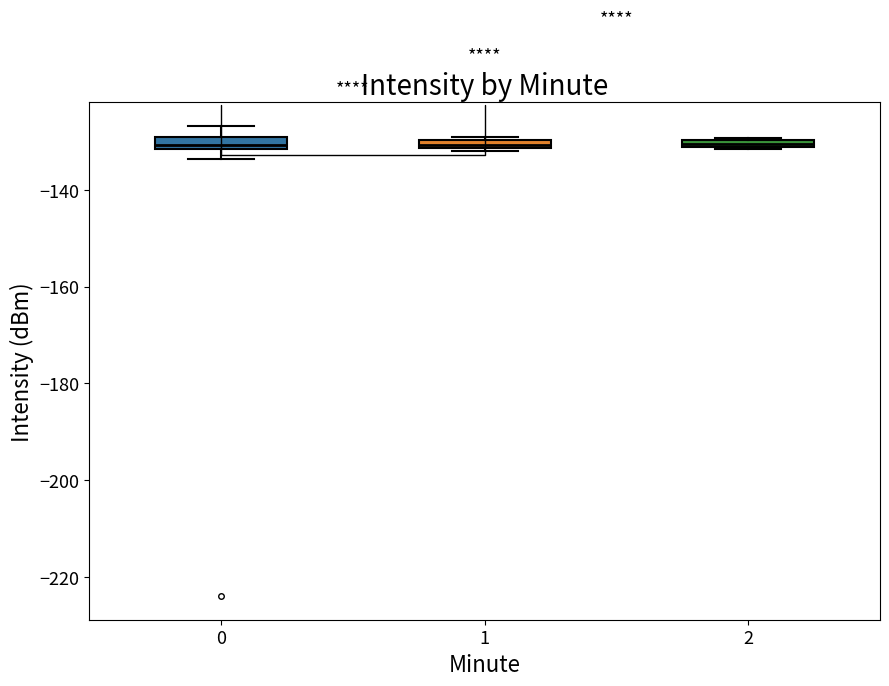

Where is the lower edge of the box at x = 0 on the y-axis? The values are not printed on the chart, so give them approximately, as read against the axis.

-132